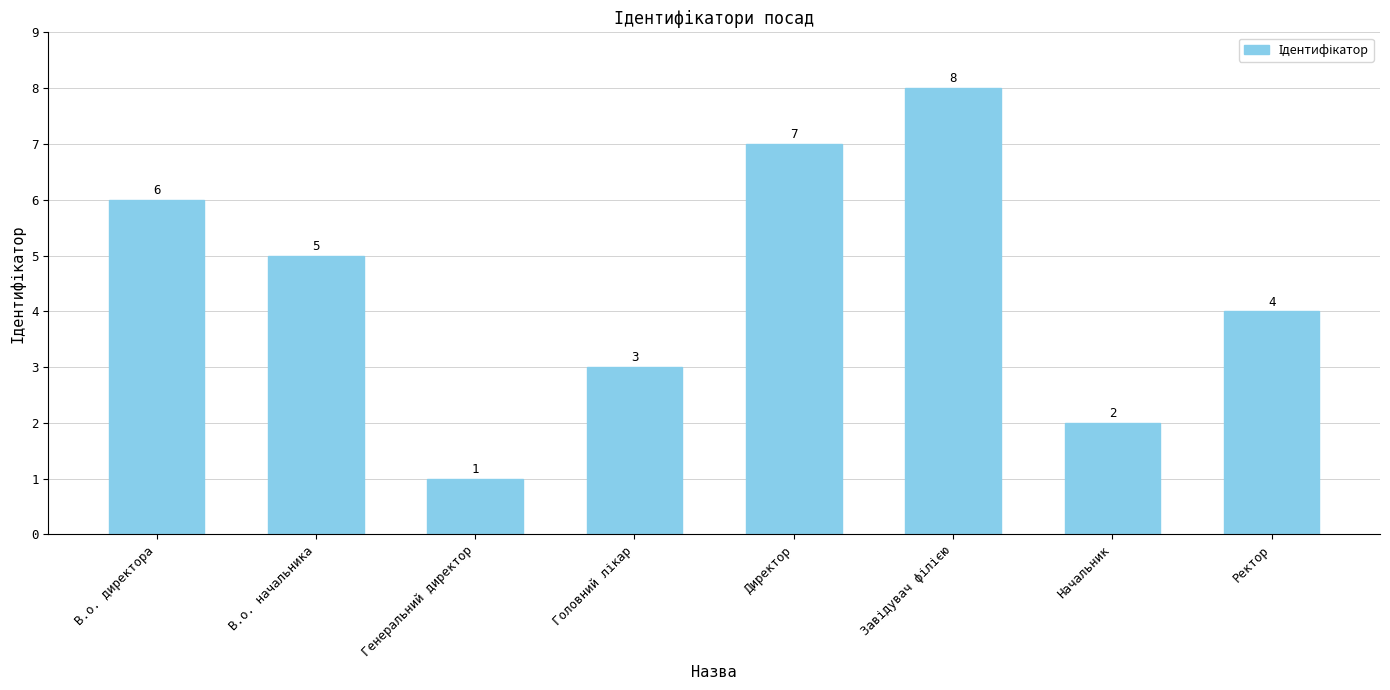

Count the number of categories in the chart.

8